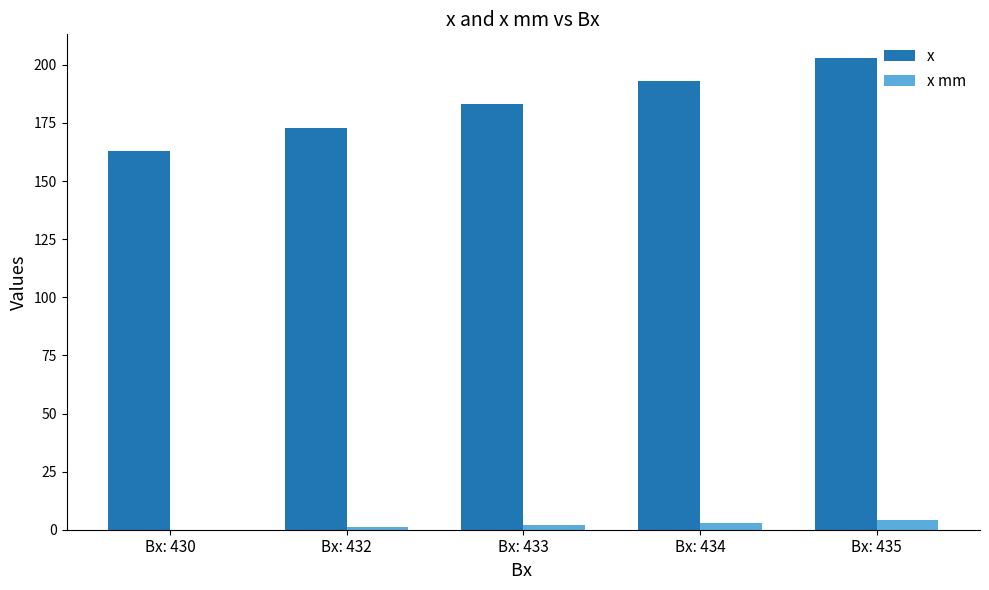

What is the sum of all x mm values?

10